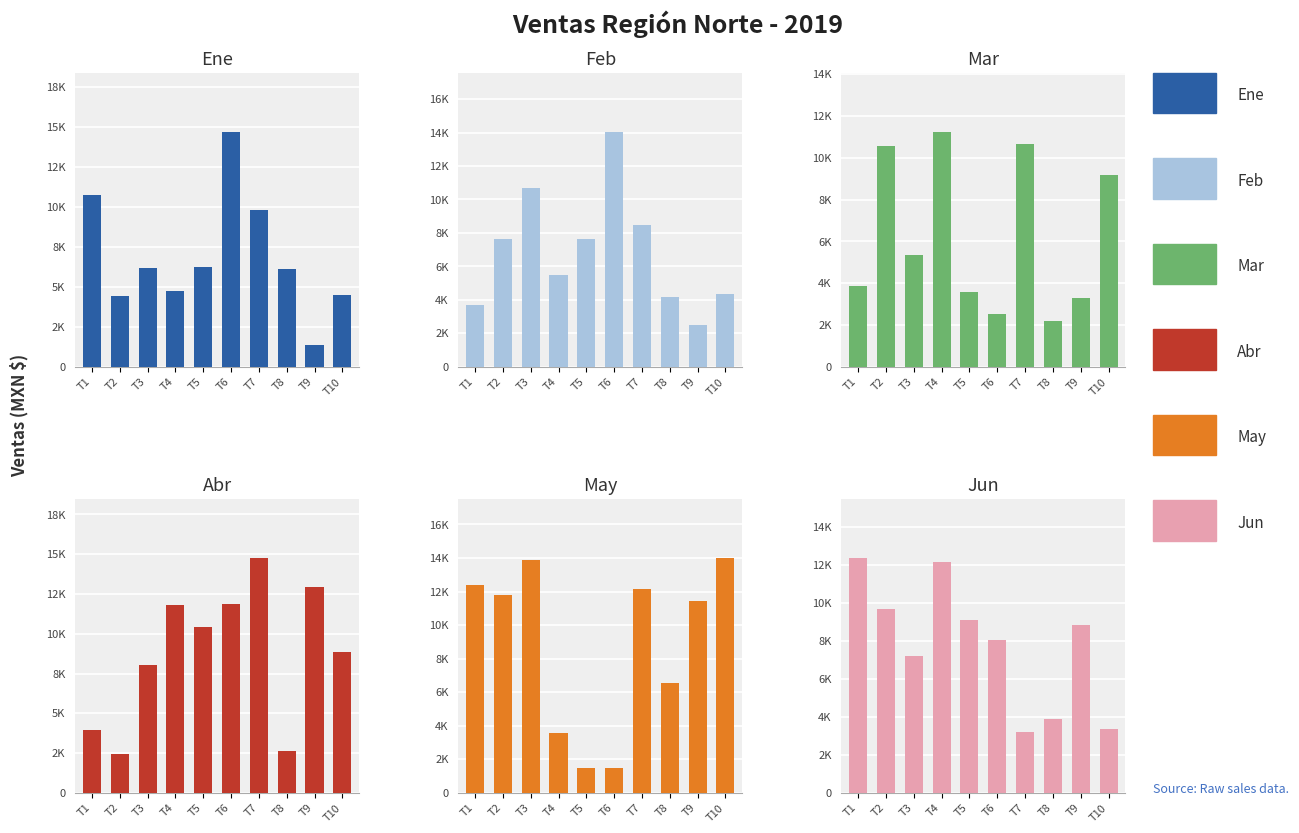

What is the maximum value shown in the chart?

14779.0